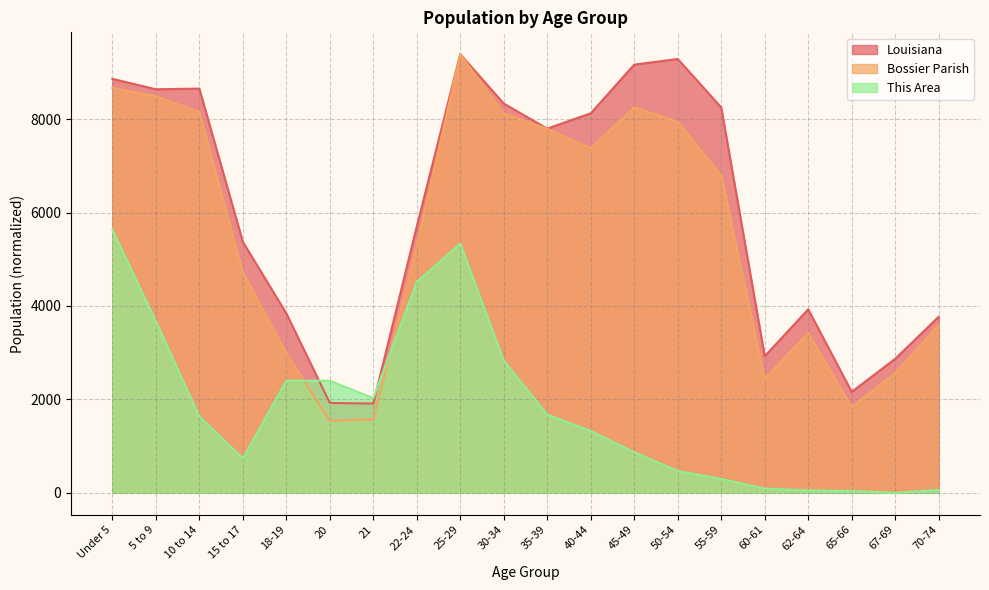

Which category has the highest value across all series?

25-29